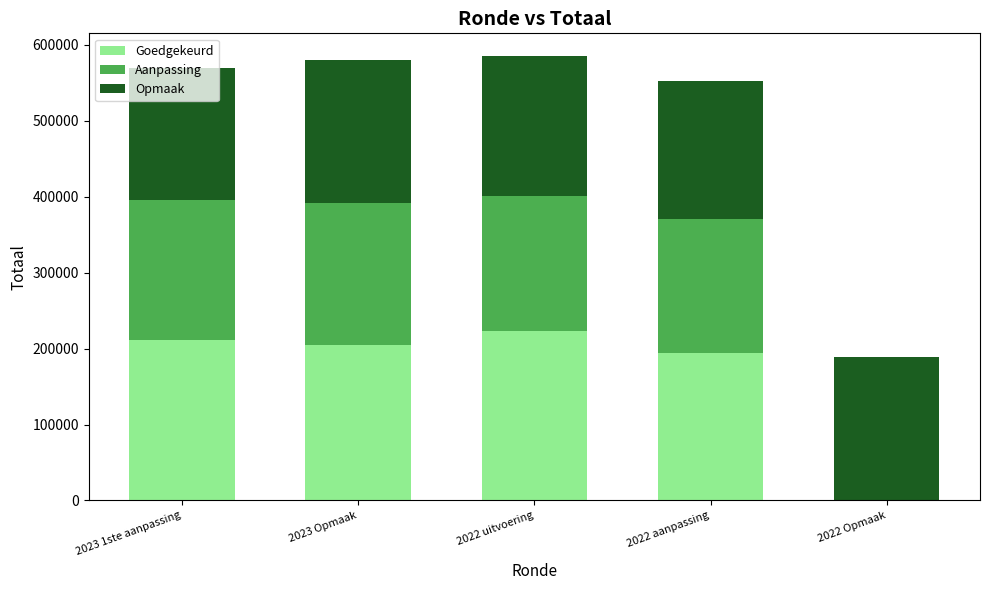

The value of Goedgekeurd at 2022 uitvoering is 150492. True or false?

False